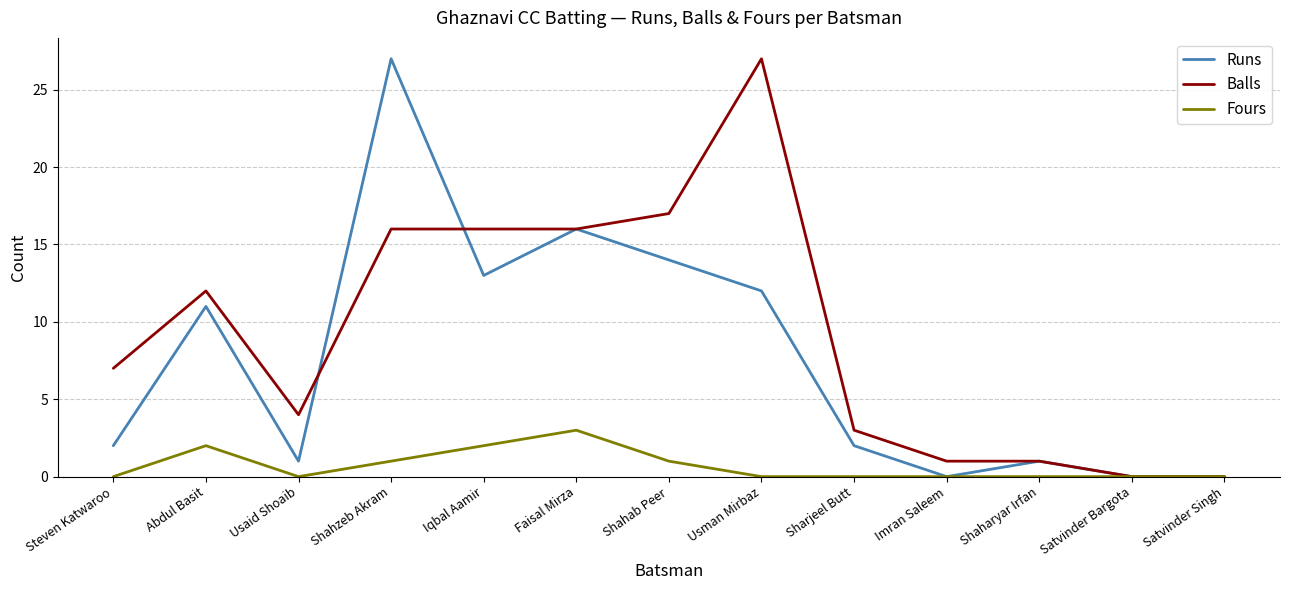

Rank the series by their average value, from lowest to highest.

Fours, Runs, Balls